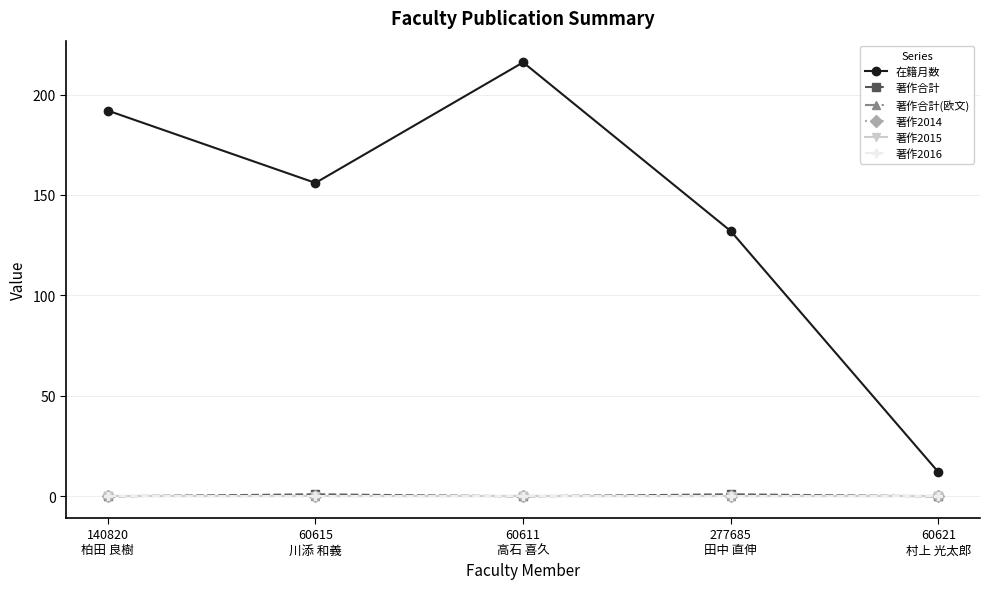

What is the average value of the 在籍月数 series?

142